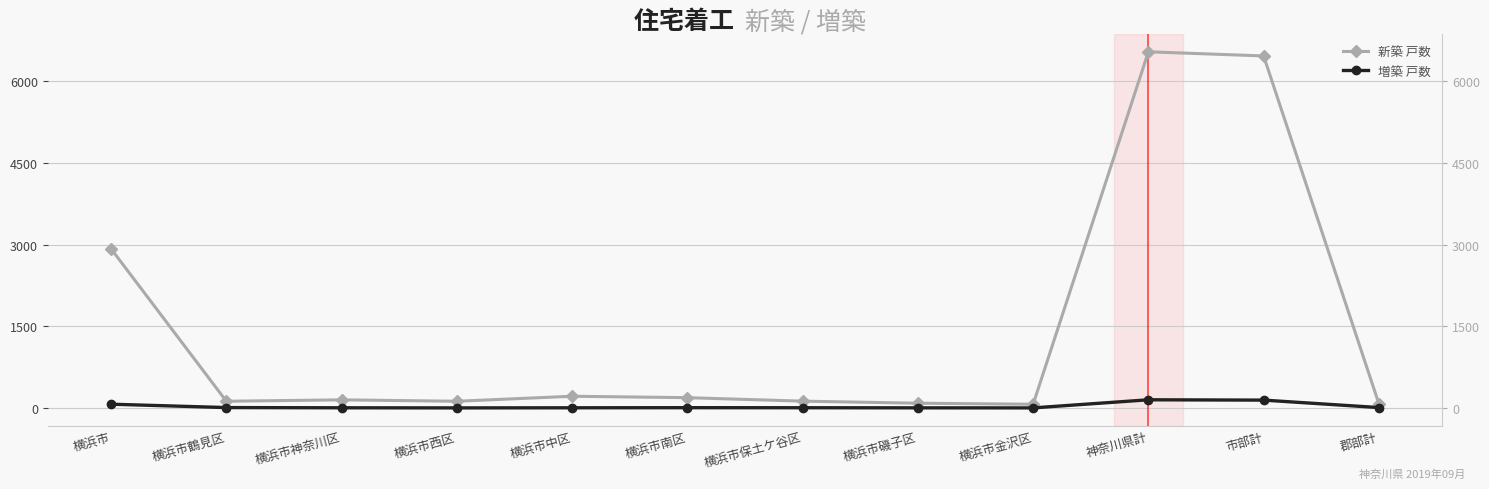

List the series in order of their peak value, highest first.

新築 戸数, 増築 戸数